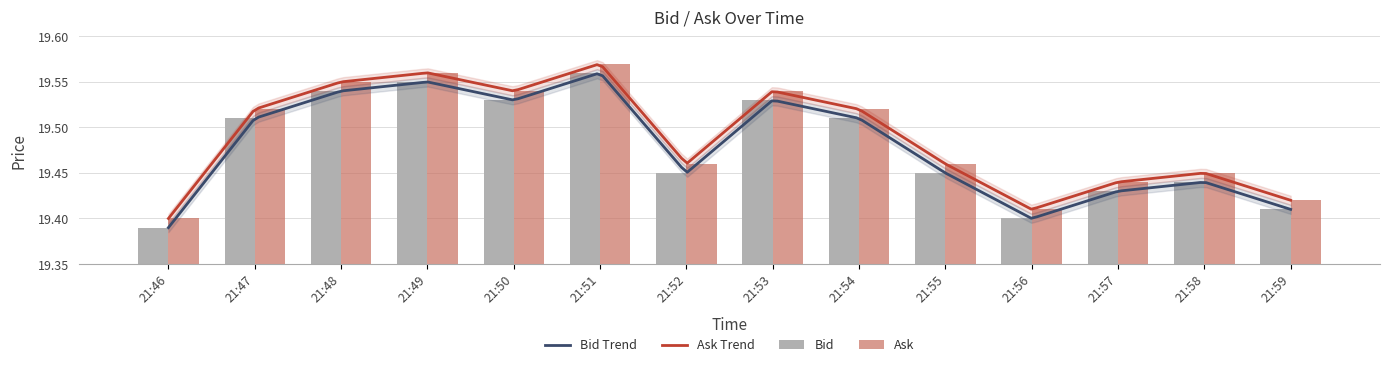

Count the Ask values in the range 19 to 20.

14